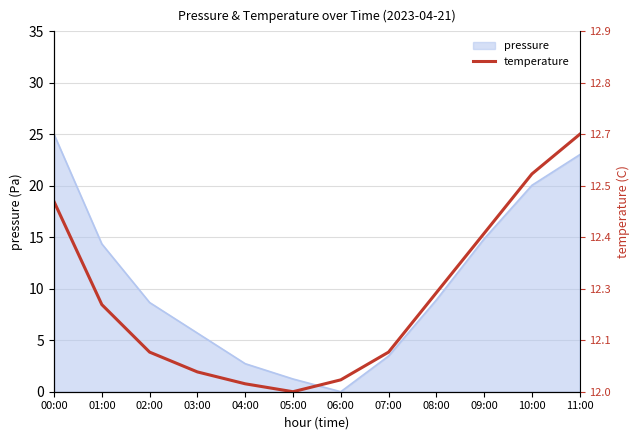

How many points are lower than both their immediate neighbors (excluding endpoints)?

1